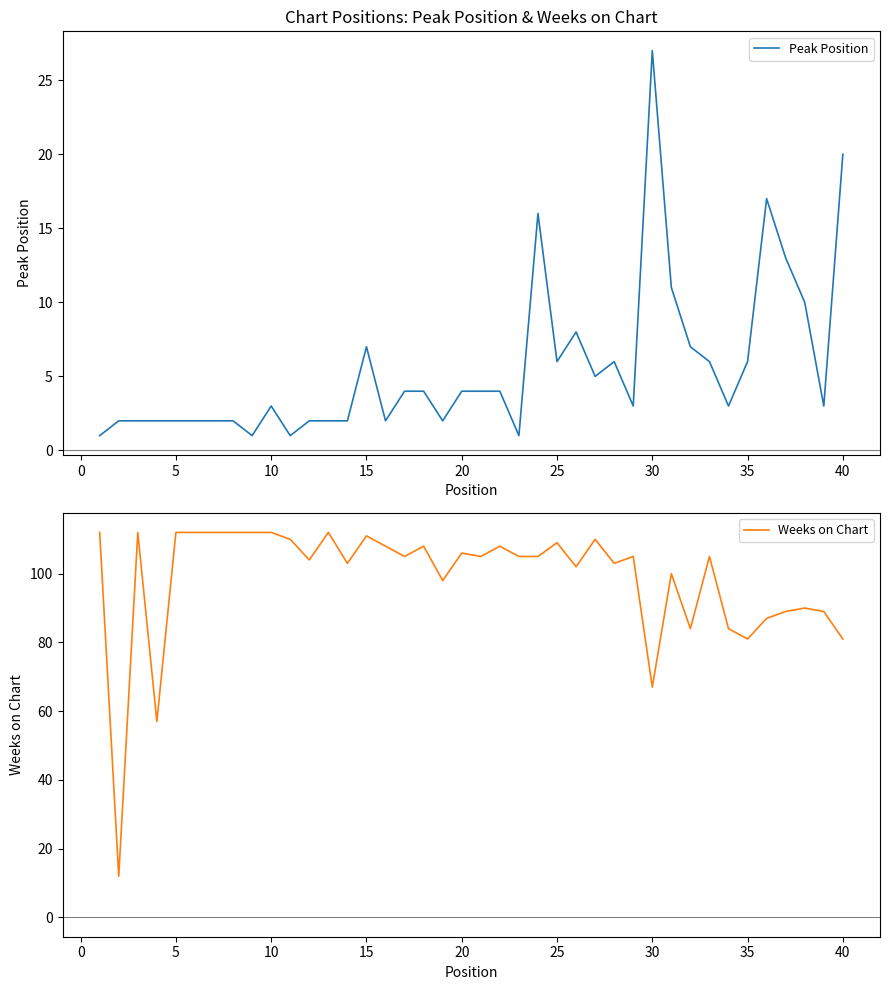

Which series has the largest range (max minus min)?

Weeks on Chart